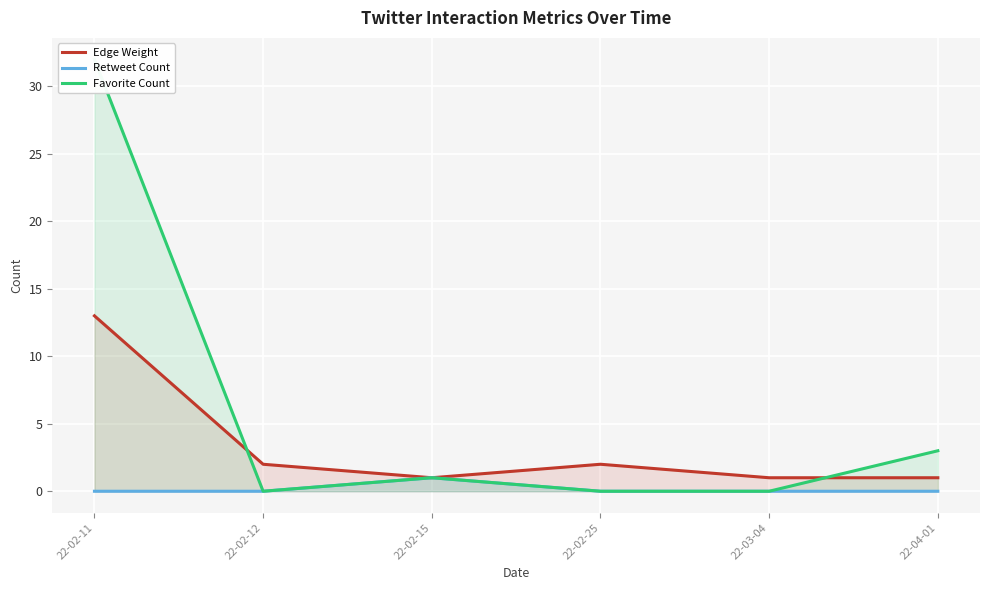

Rank the series by their maximum value, from highest to lowest.

Favorite Count, Edge Weight, Retweet Count